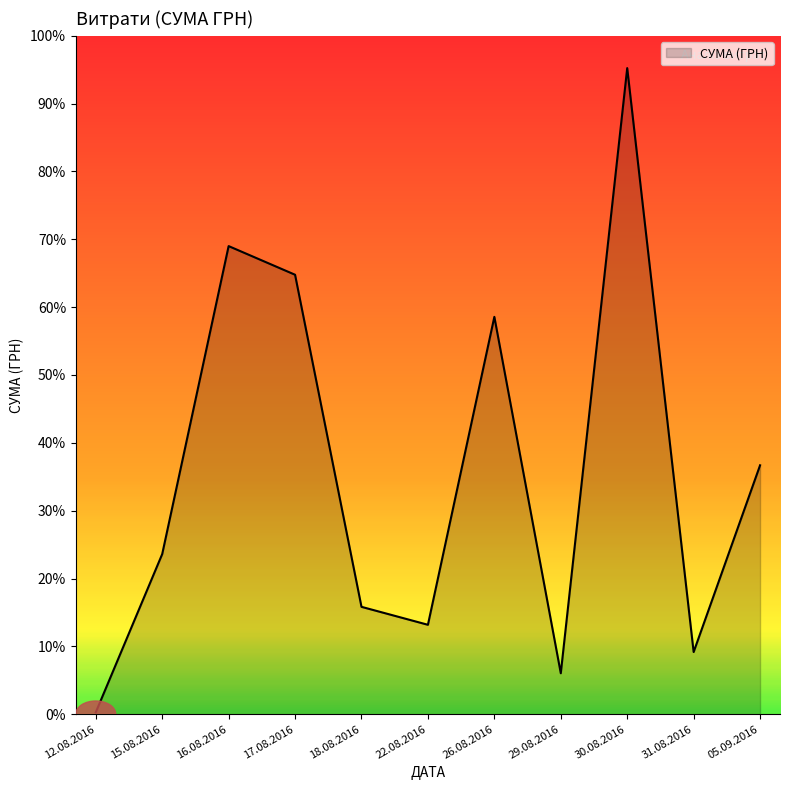

Does the chart display data point markers on the line(s)?

No